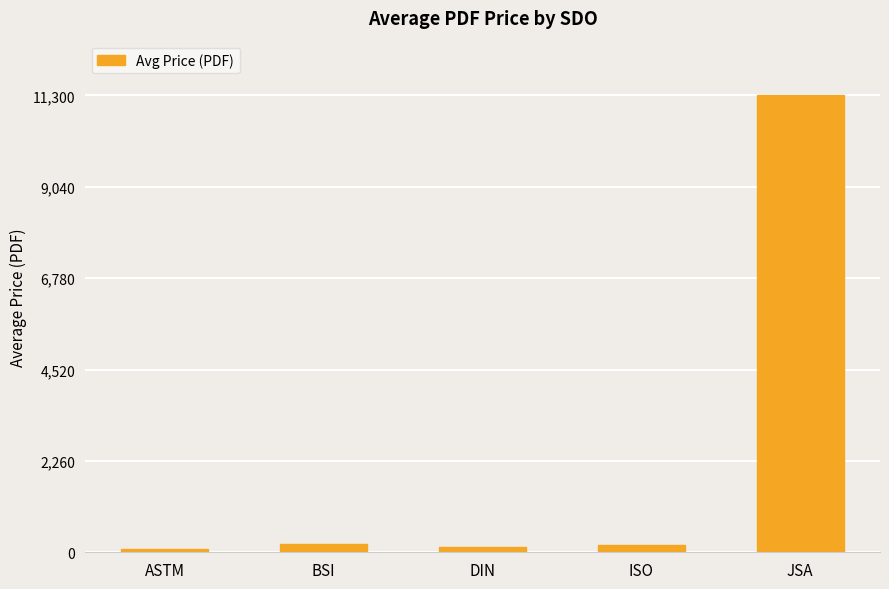

What position from the right is DIN?

3